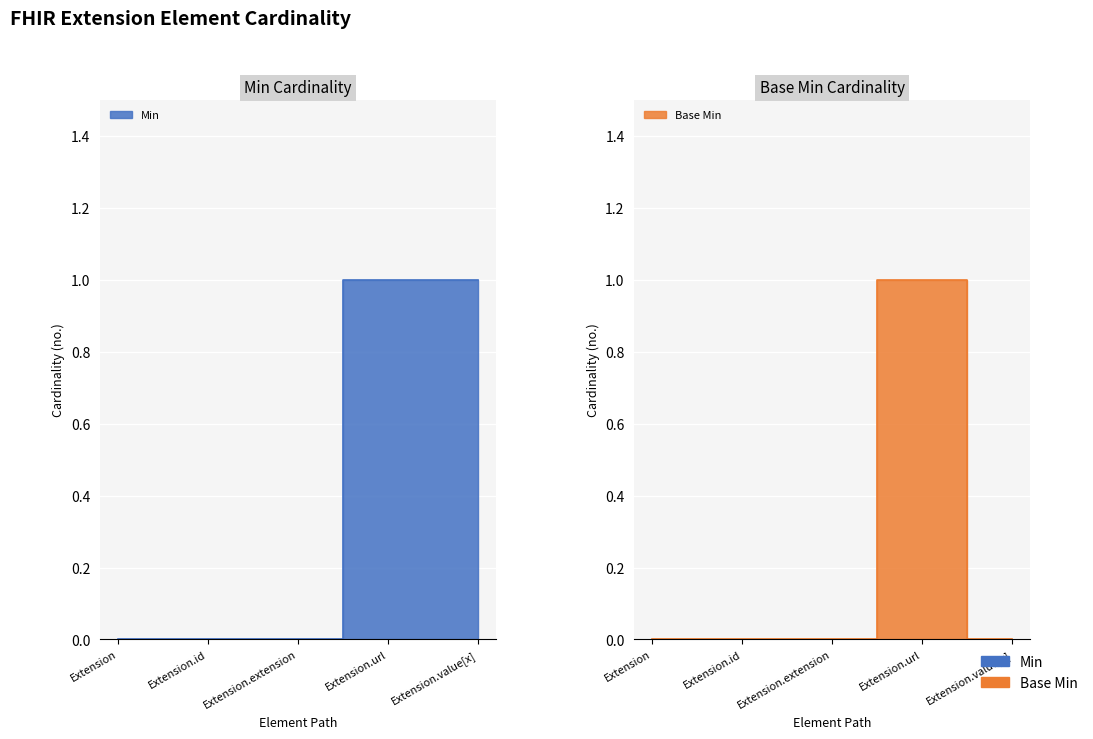

True or false: Min has more than 0 points higher than both neighbors.

False